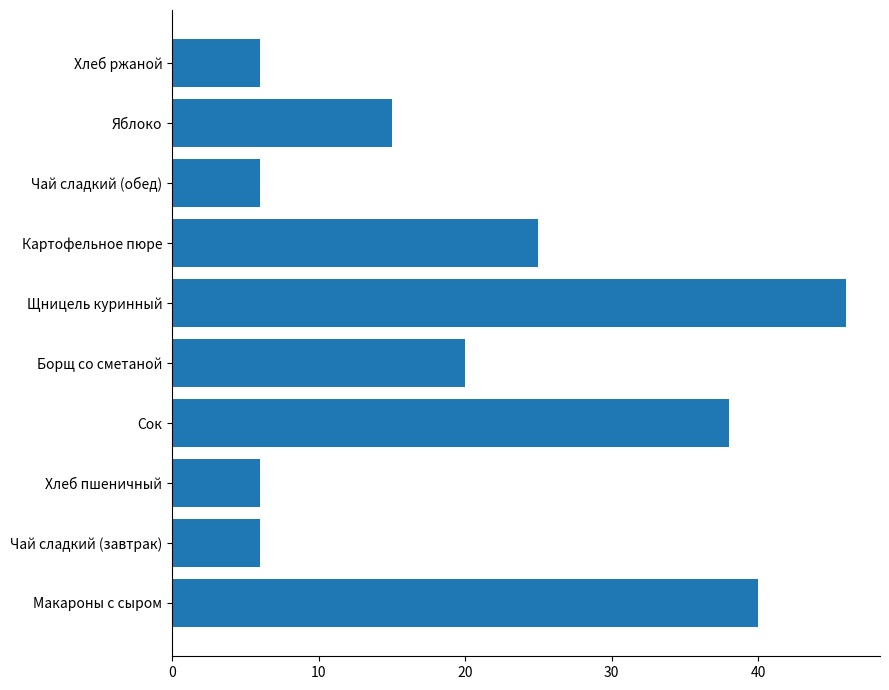

Reading top to bottom, list all the values displayed in this chart.

Хлеб ржаной=6	Яблоко=15	Чай сладкий (обед)=6	Картофельное пюре=25	Щницель куринный=46	Борщ со сметаной=20	Сок=38	Хлеб пшеничный=6	Чай сладкий (завтрак)=6	Макароны с сыром=40